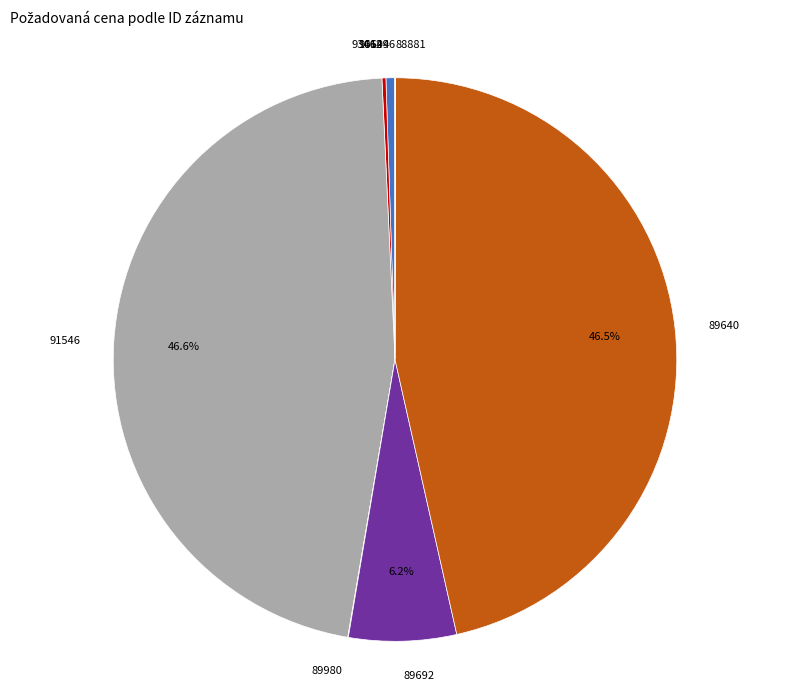

Which has a higher value, 96694 or 89692?

89692